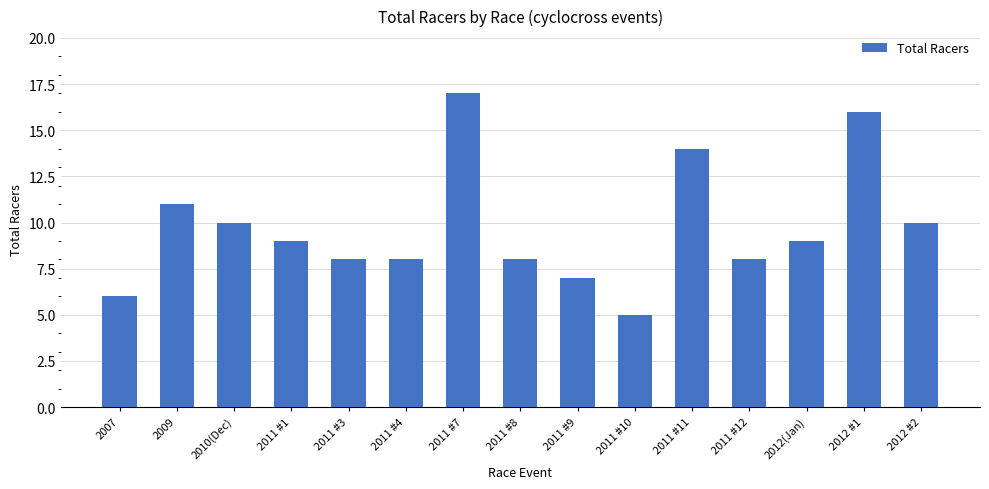

What is the label of the 5th bar from the left?

2011 #3